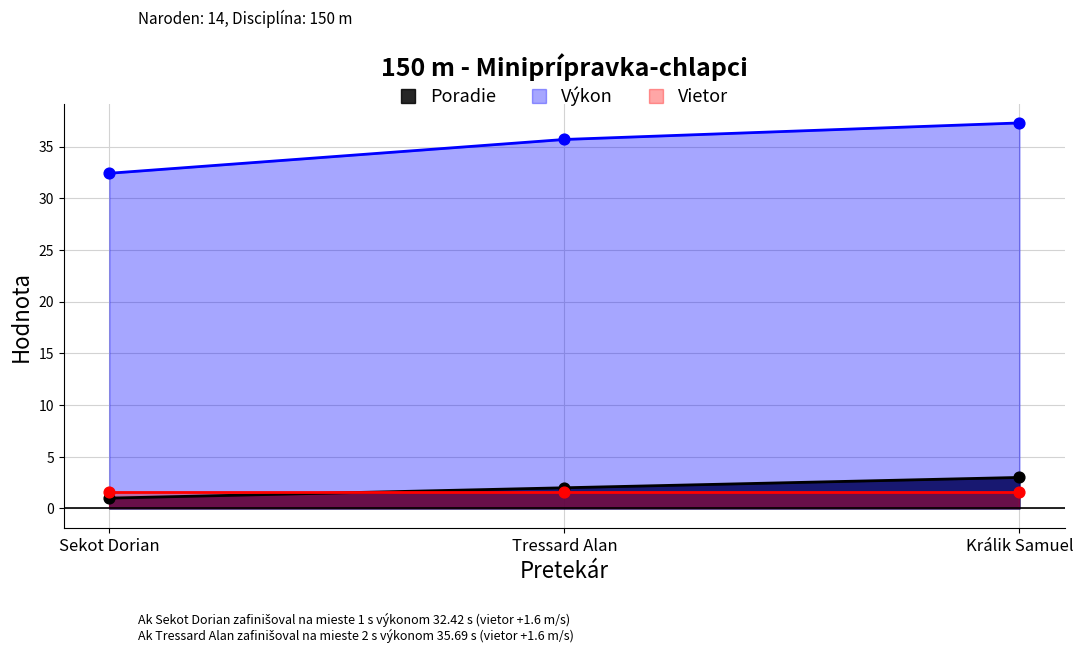

At how many categories does at least one series exceed 14?

3